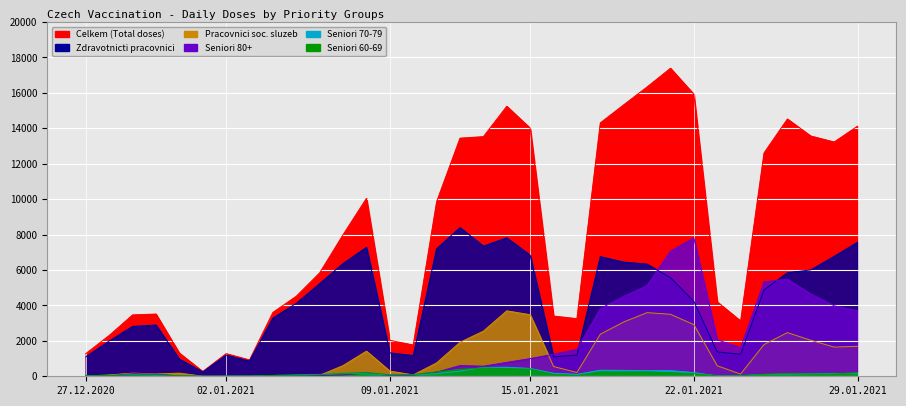

What is the label of the 1st point from the left?

27.12.2020